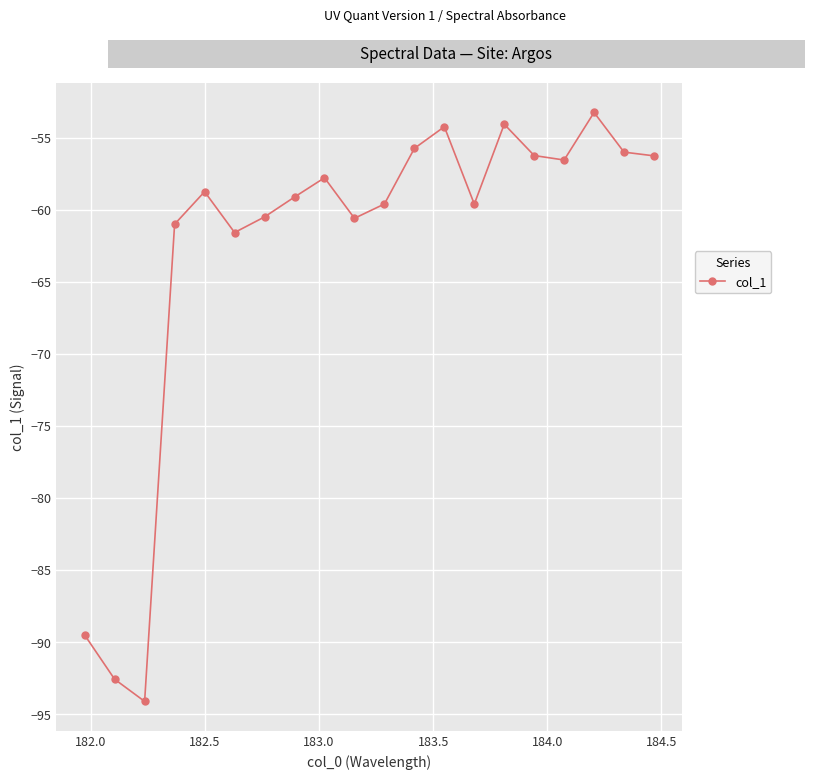

What is the value of the 20th point from the left?

-56.3